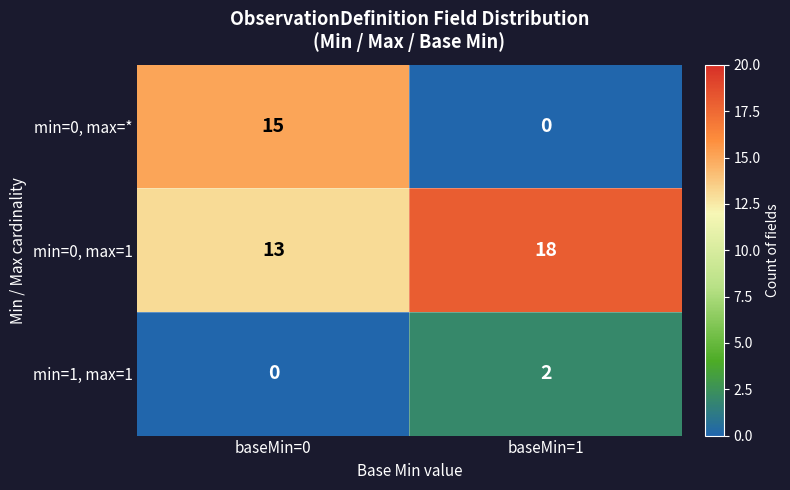

How many series are shown in this chart?

3